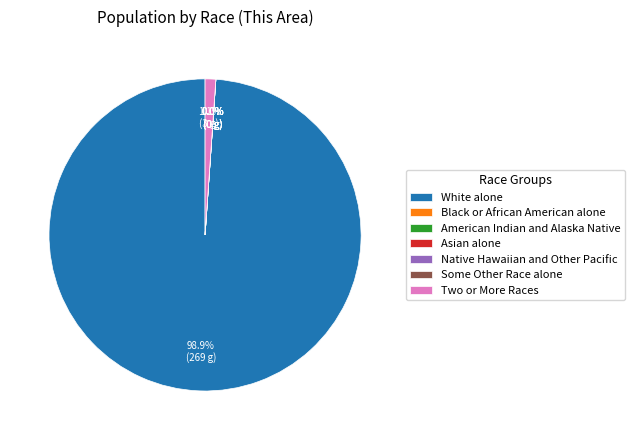

True or false: Two or More Races accounts for 1% of the total.

True